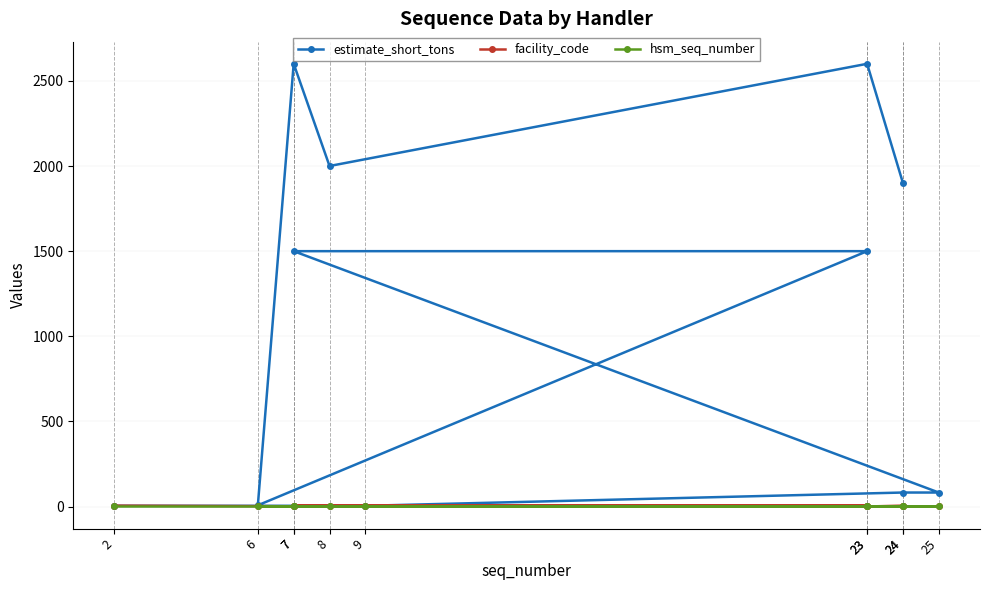

What is the total value across all series at 6?

10